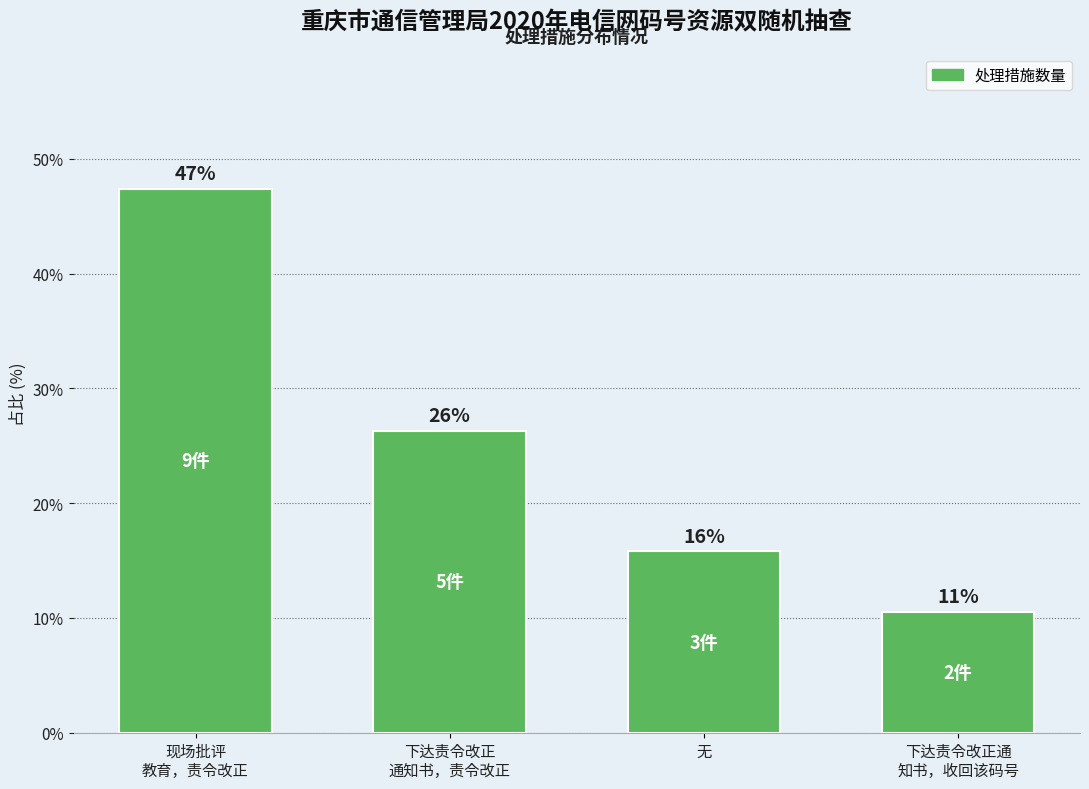

How many bars are there in total?

4